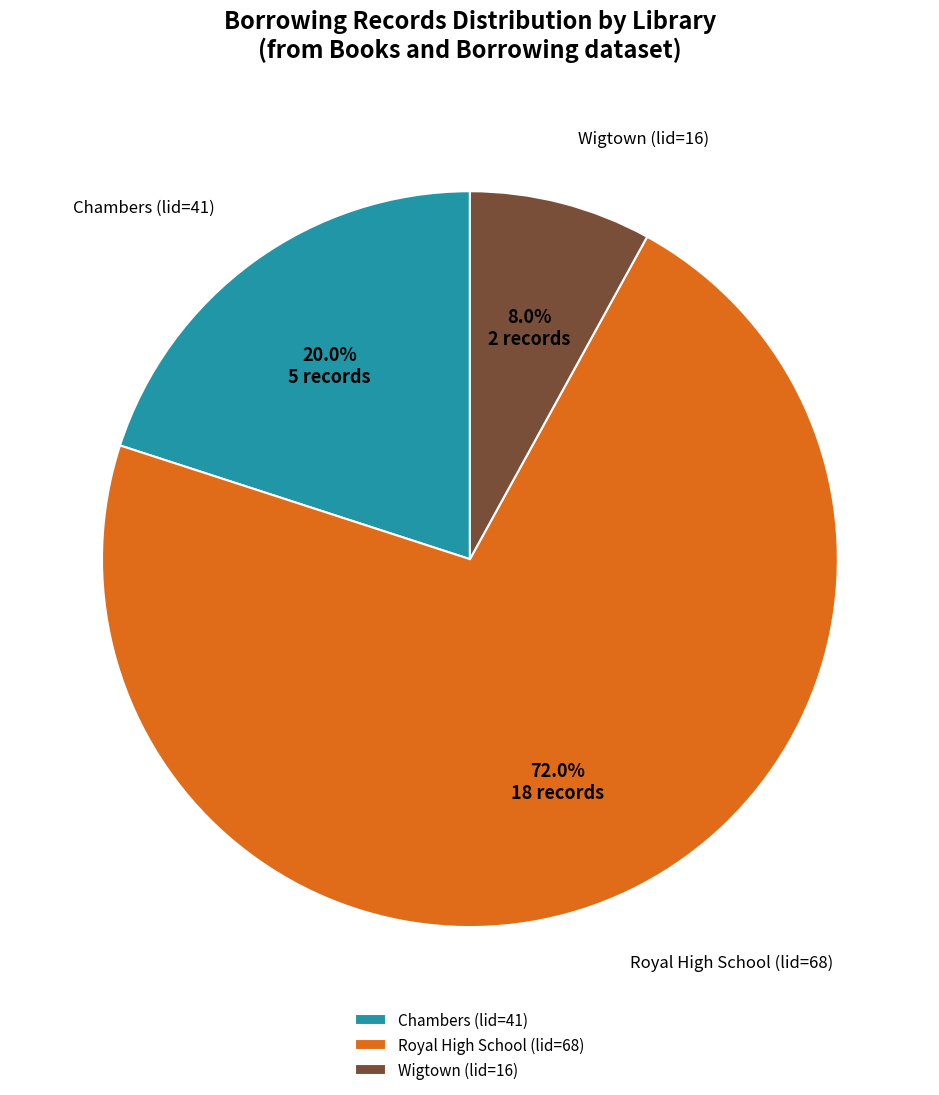

Does any single category account for the majority?

Yes